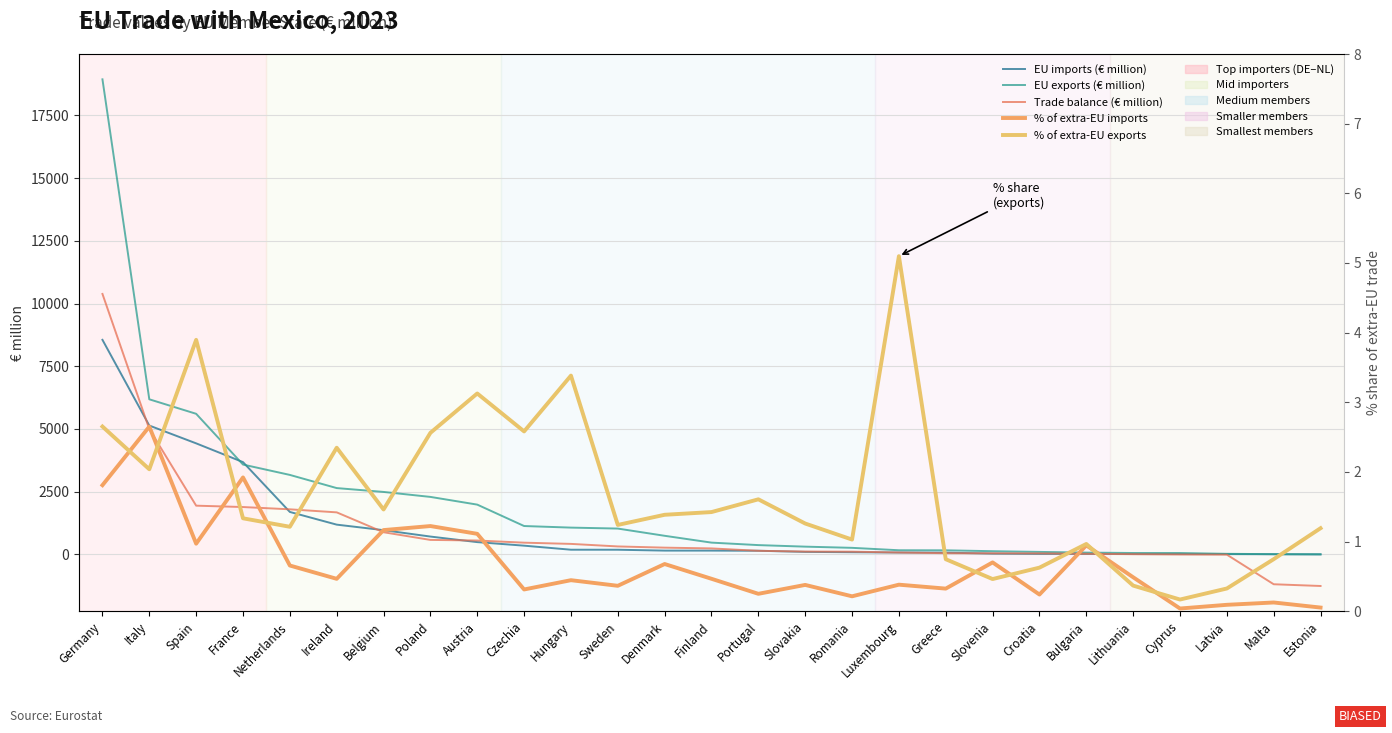

What position from the left is Czechia?

10